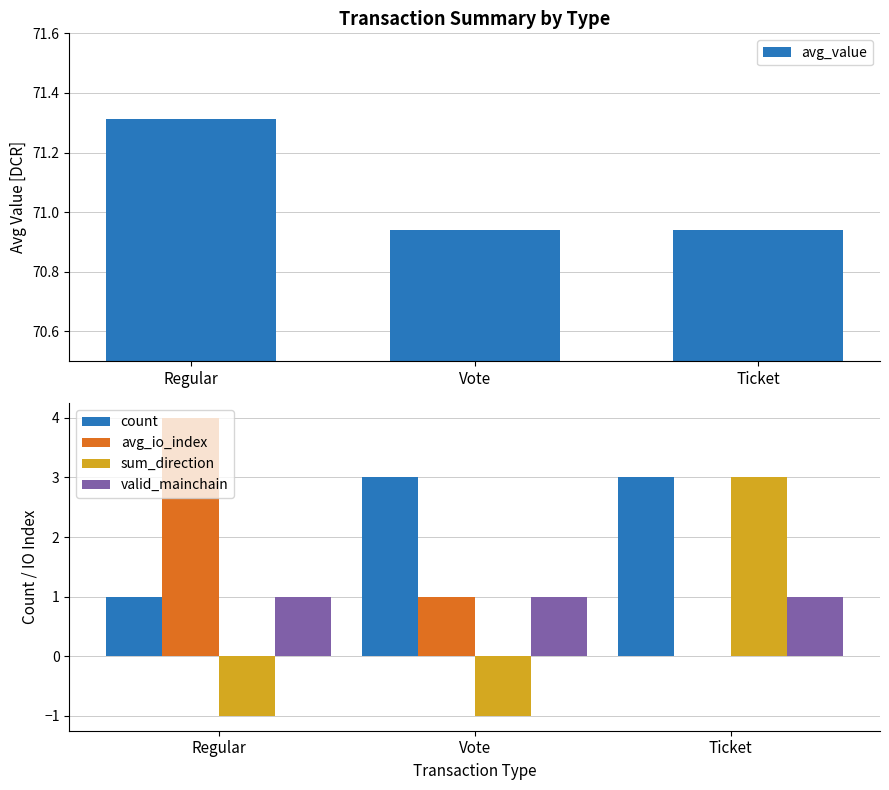

The value of avg_value at Vote is 22.6. True or false?

False